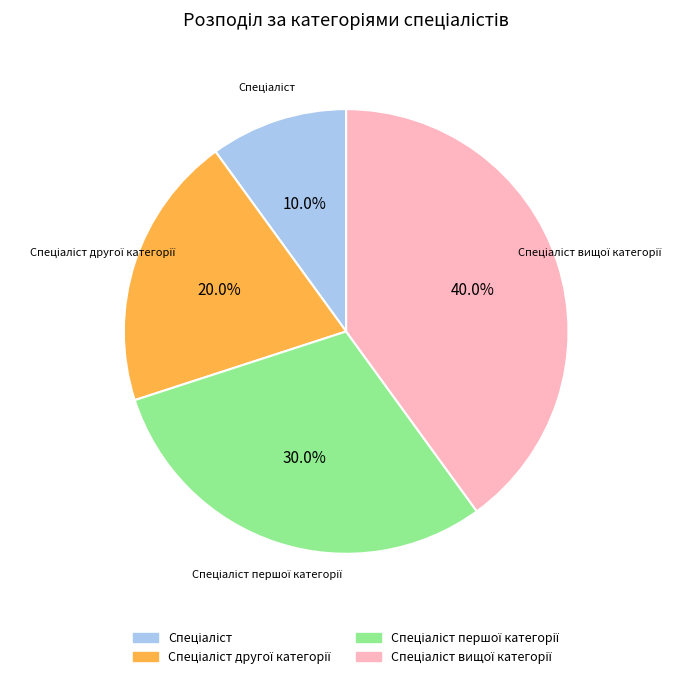

Is there any slice that represents more than half of the pie?

No